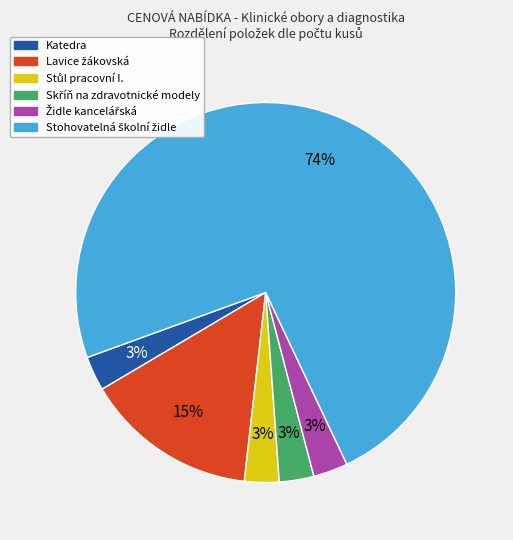

True or false: Katedra accounts for 3% of the total.

True